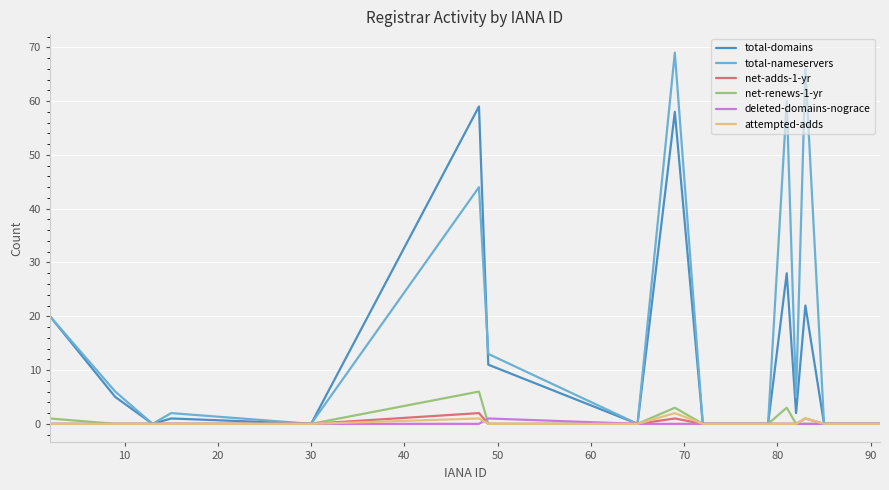

Which series has the largest total across all categories?

total-nameservers